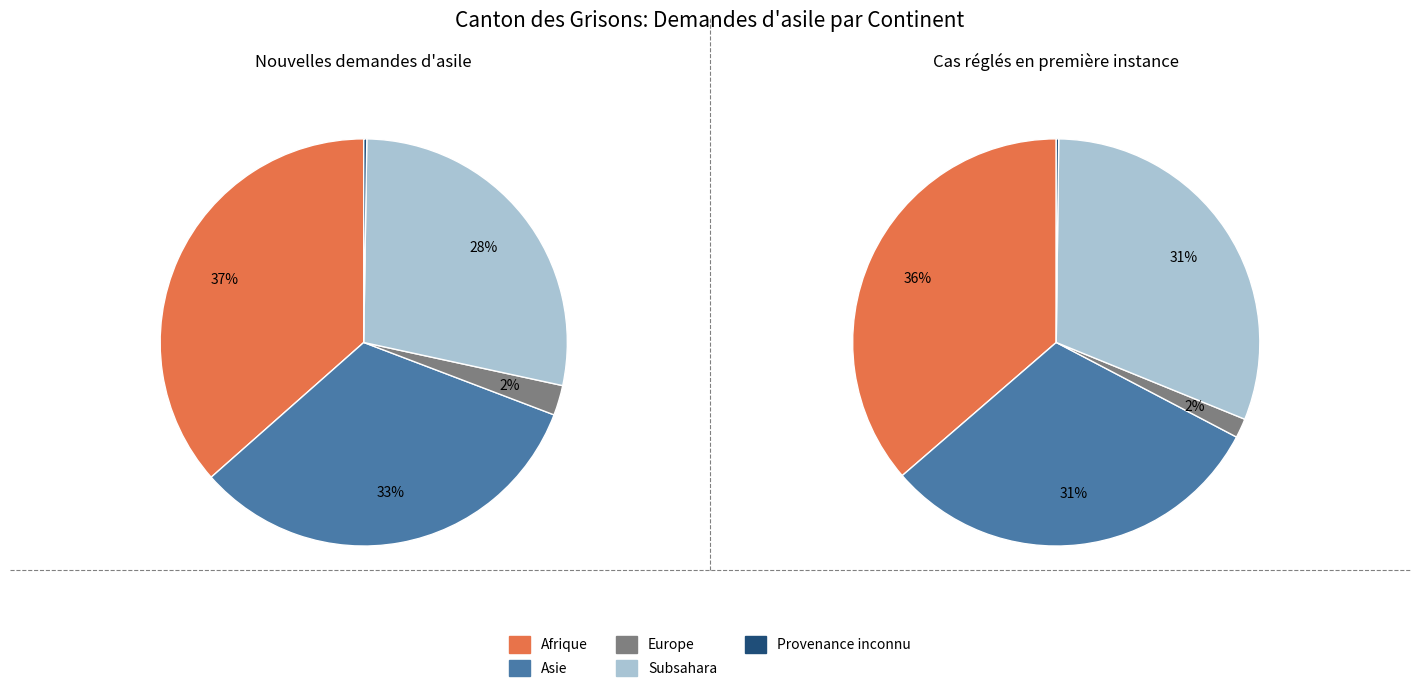

What percentage do Europe and Subsahara together represent?

30.5%